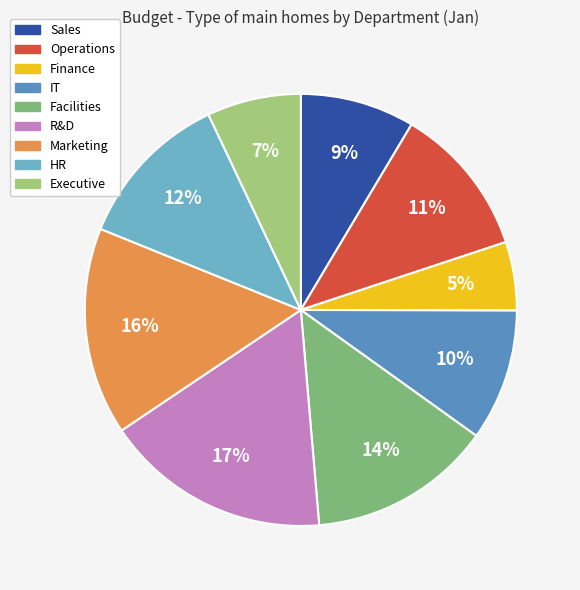

To the nearest percent, what is the difference between the largest and smallest slice percentages?

12%